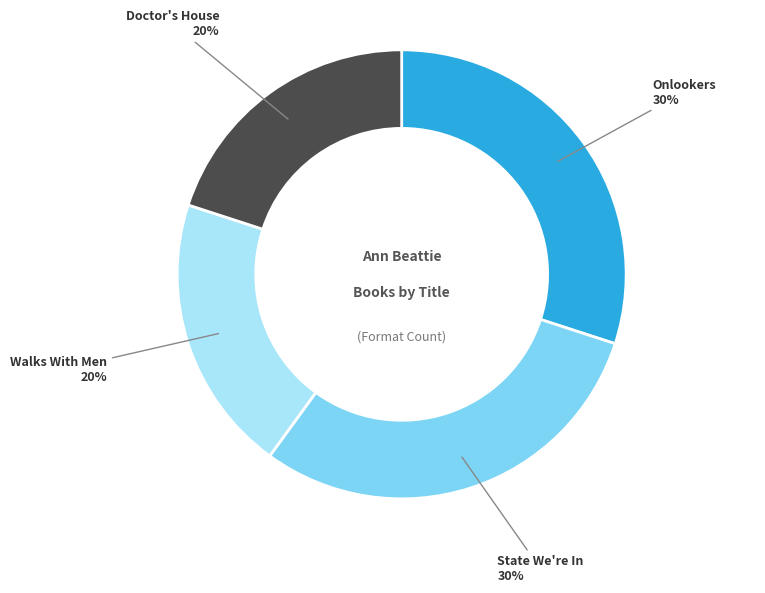

Does Doctor's House account for over 50% of the chart?

No